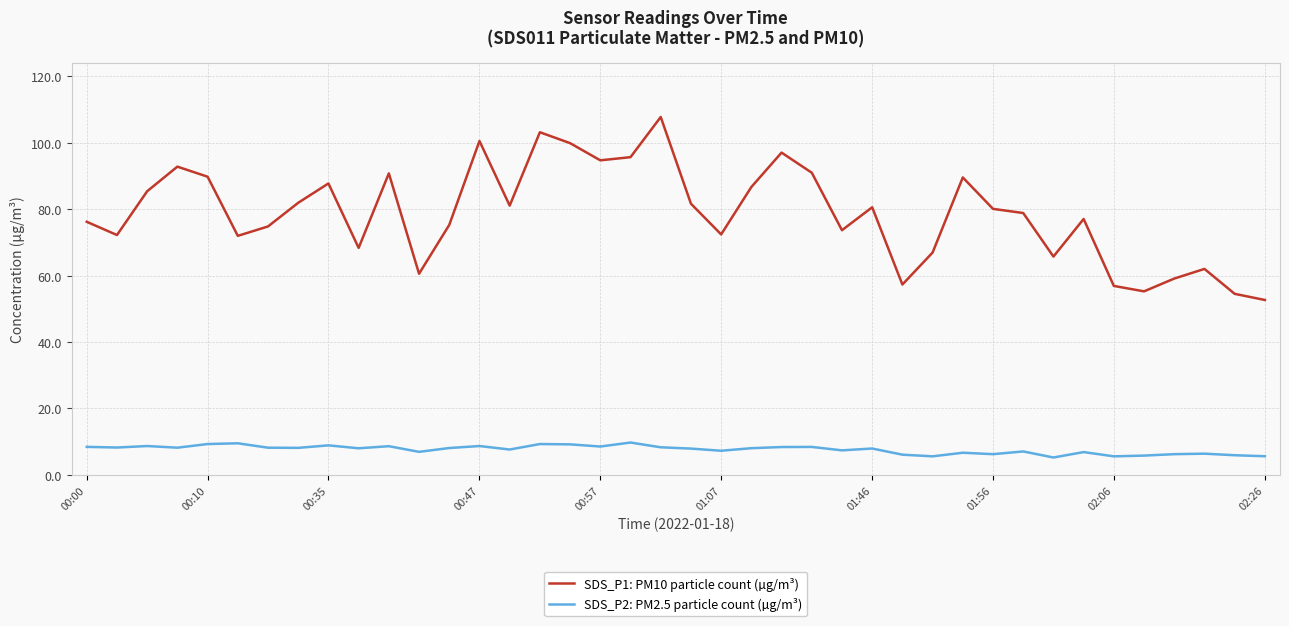

What is the maximum value shown in the chart?

107.7